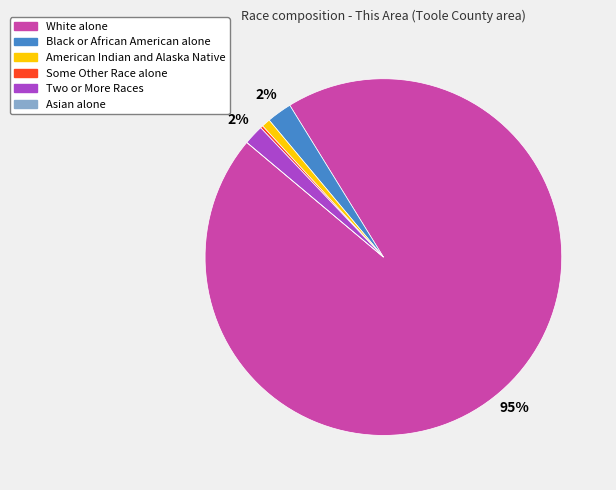

Is there any slice that represents more than half of the pie?

Yes